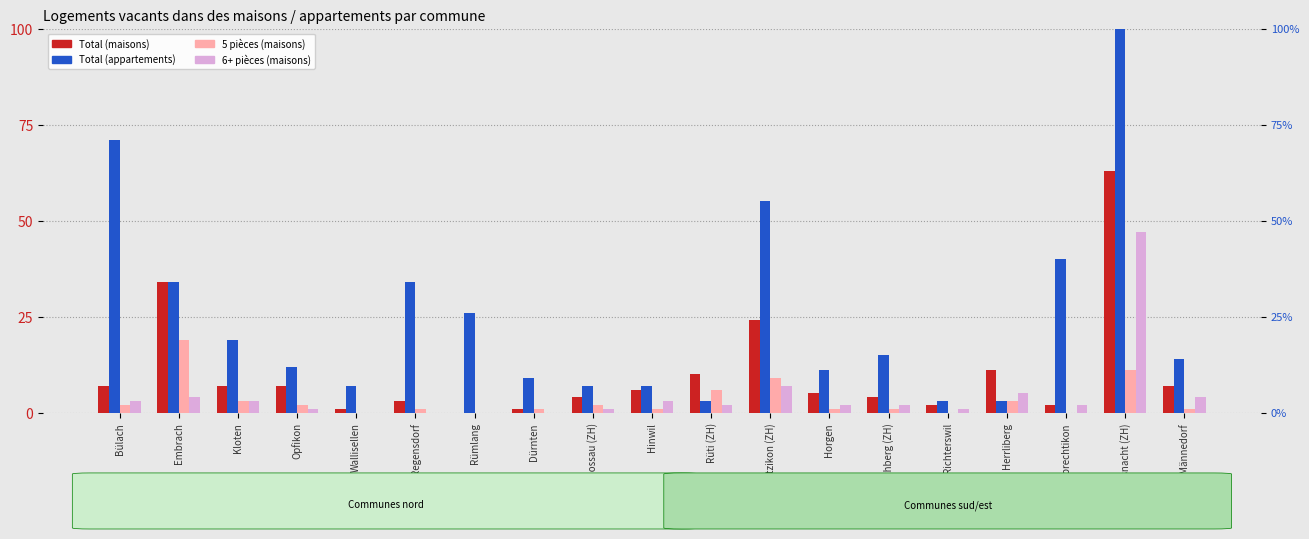

Which series has the largest total across all categories?

Total (appartements)